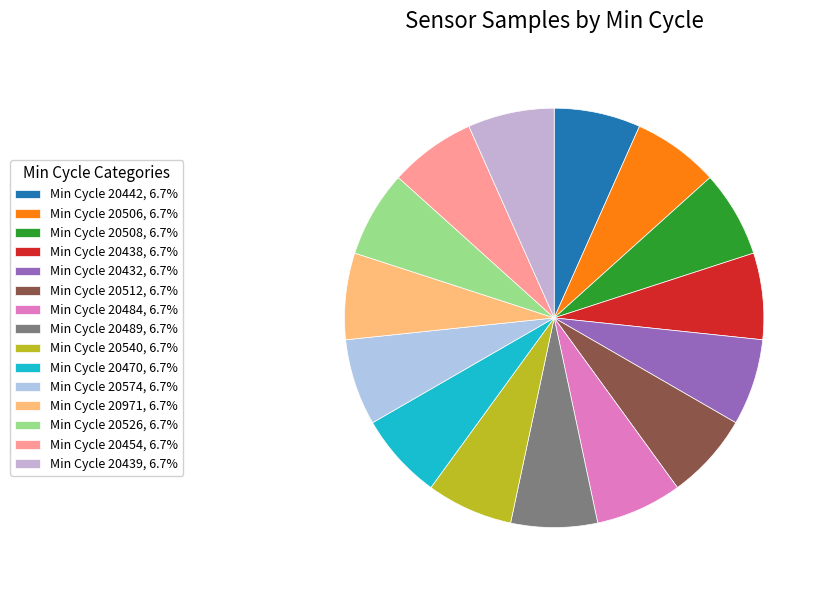

How many slices are in this pie chart?

15